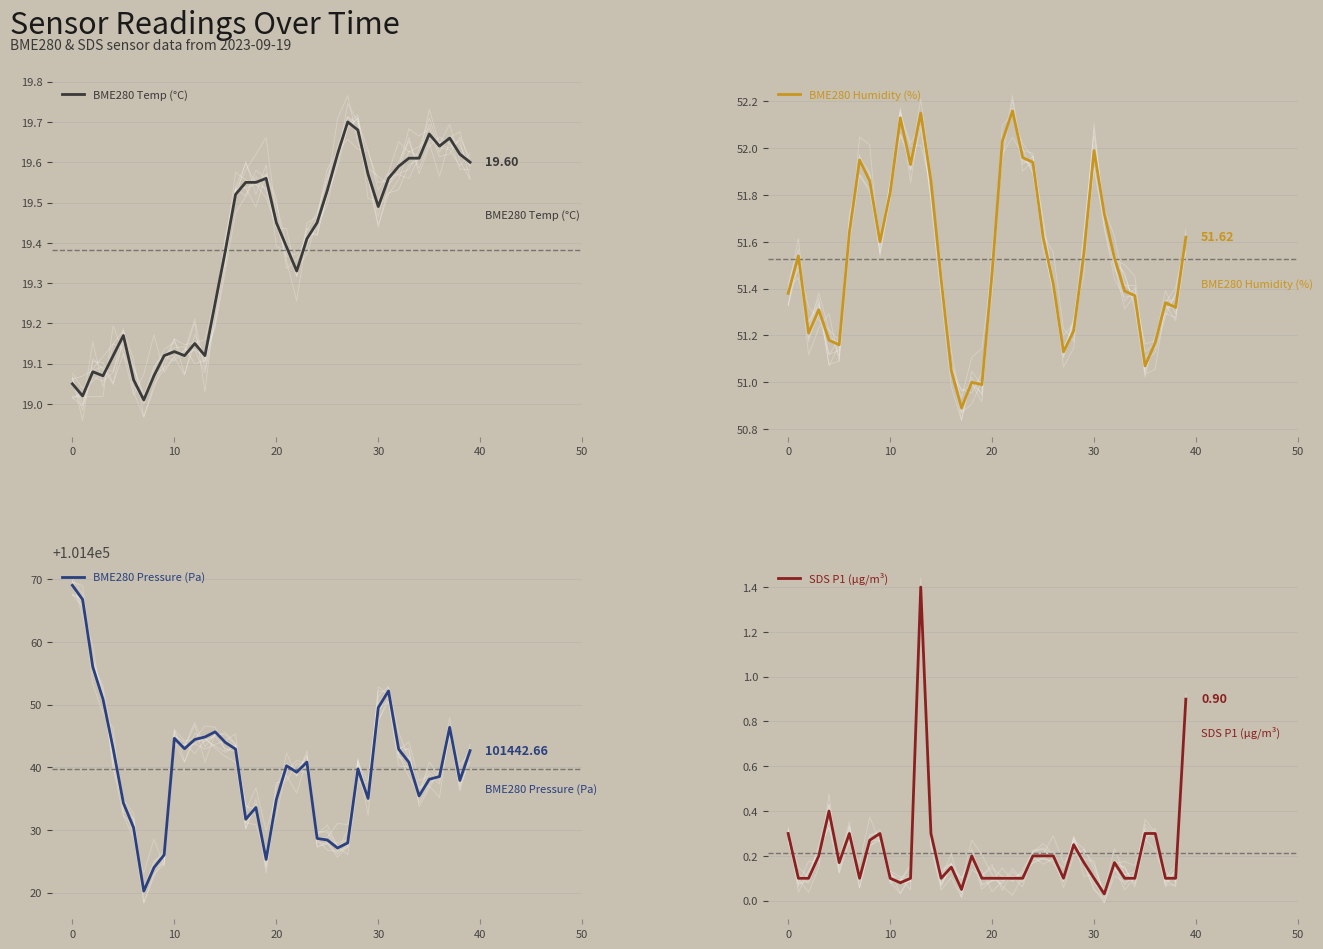

What is the sum of the BME280 Humidity (%) values at 16 and 32?

102.6